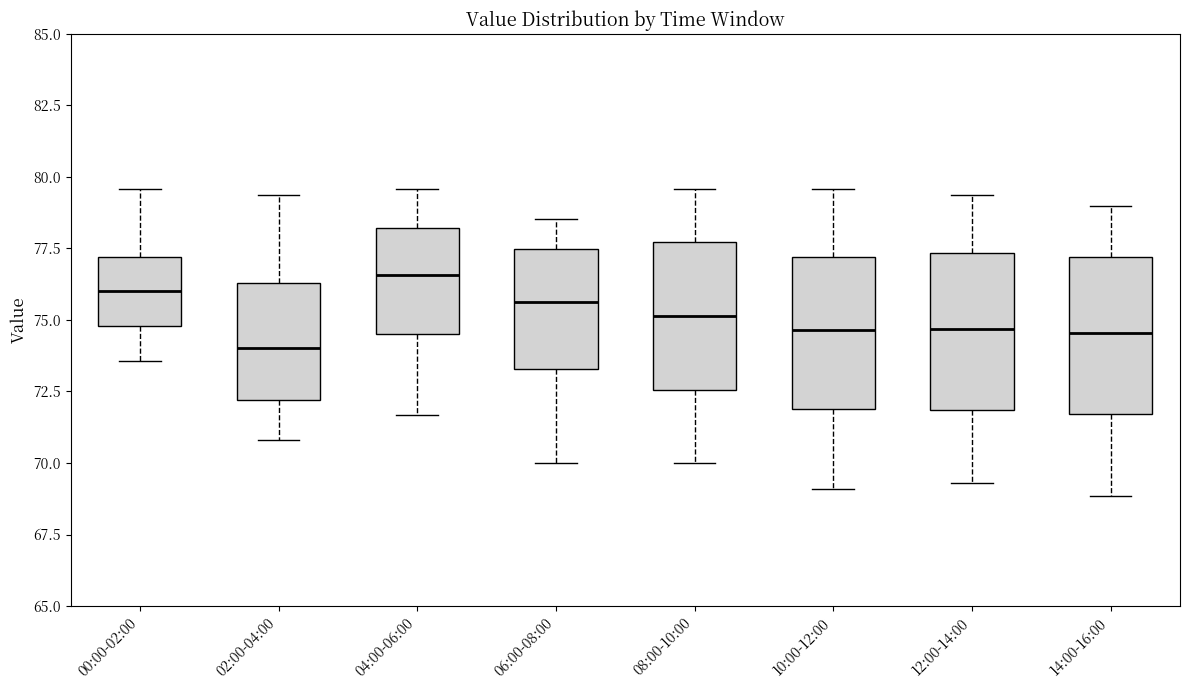

Which box has the highest median line?

04:00-06:00